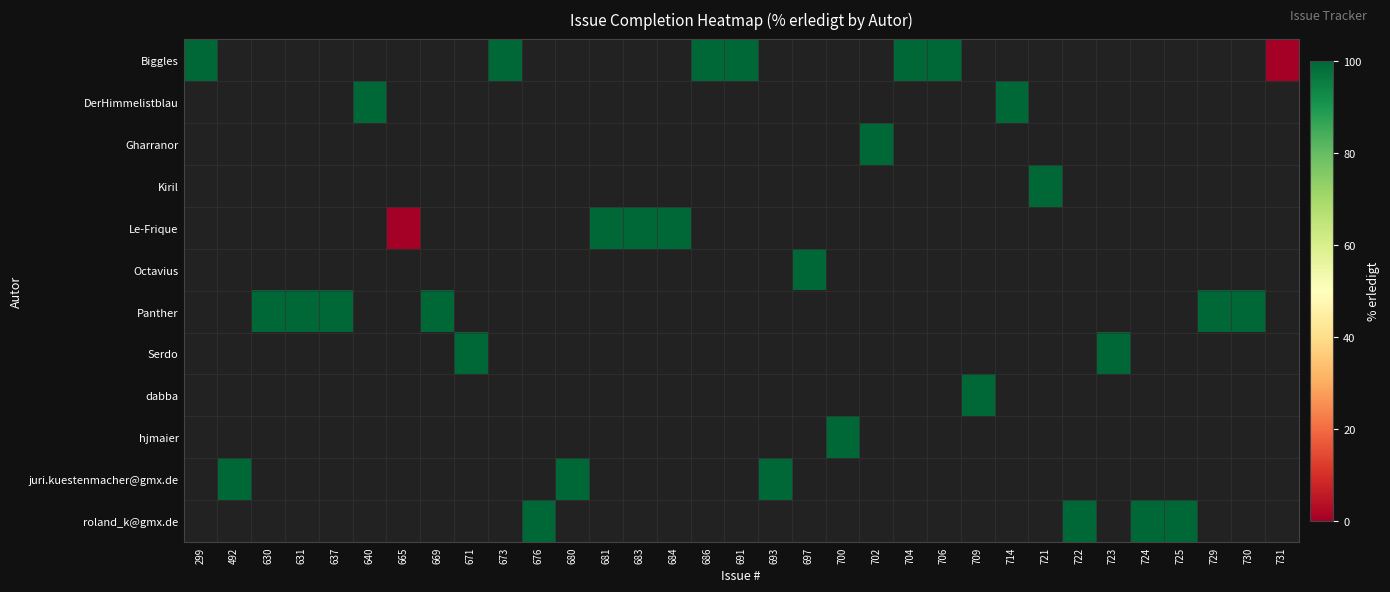

Between 725 and 709, which is larger?

709